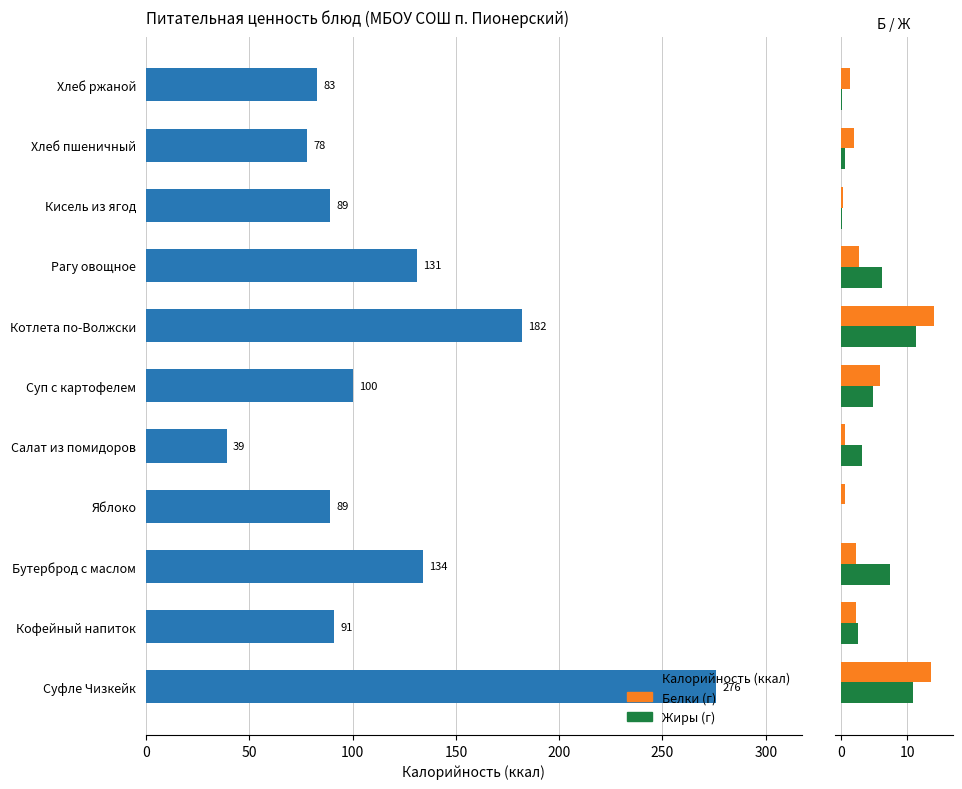

At which label is the value closest to 157?

Бутерброд с маслом